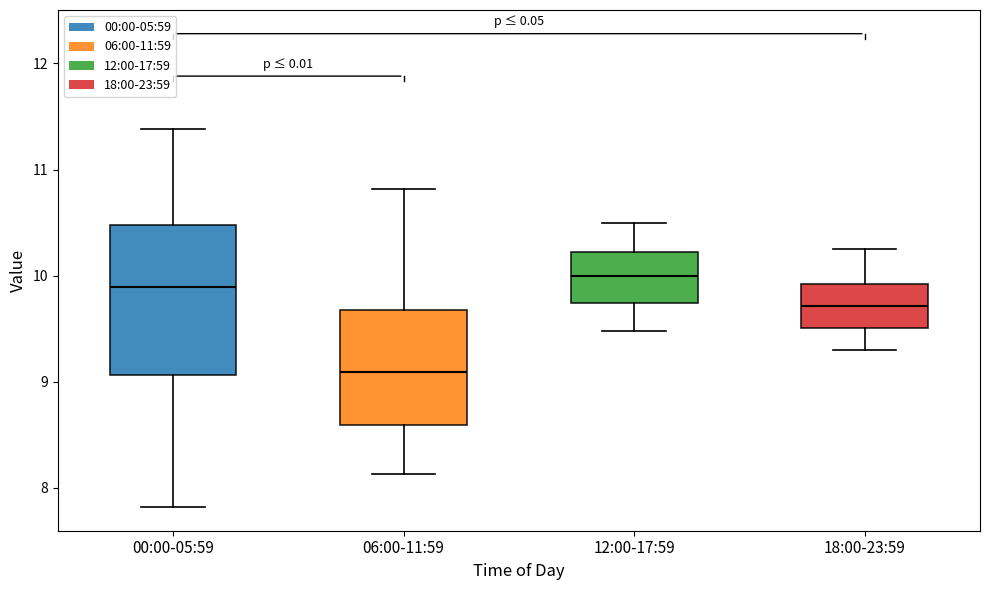

Which box is the tallest, from its lower edge to its upper edge?

00:00-05:59